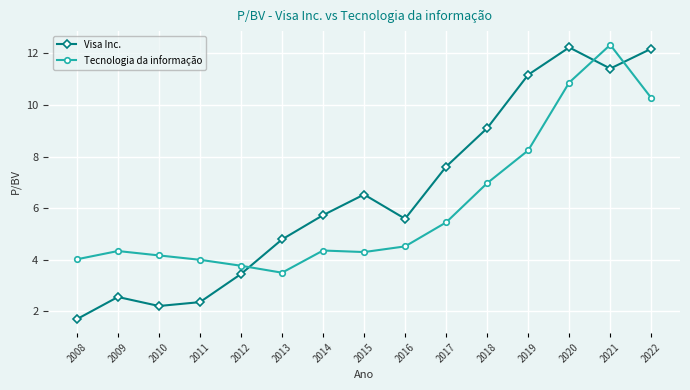

What are all the series names shown in the legend?

Visa Inc., Tecnologia da informação